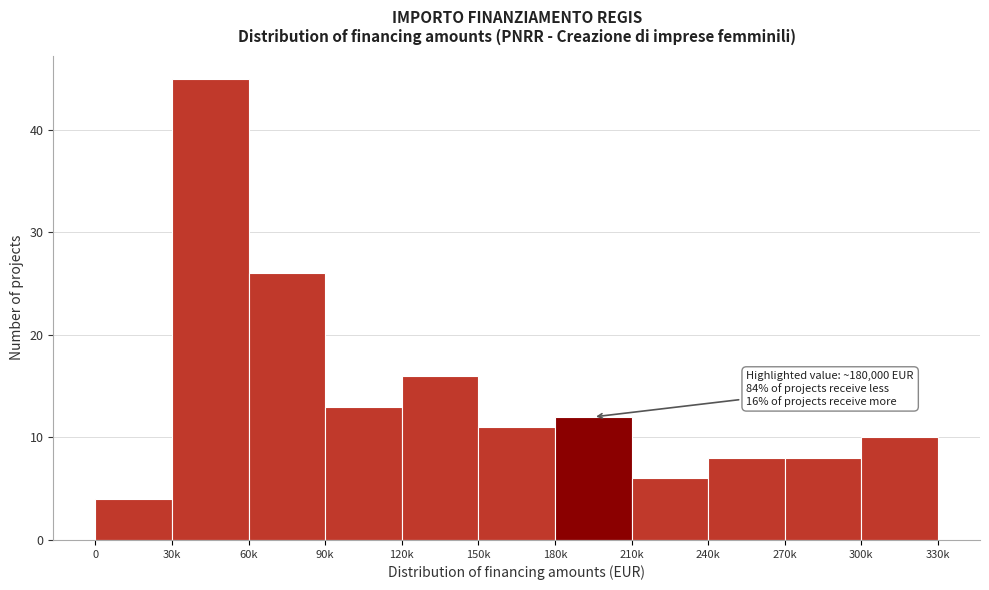

Reading left to right, what are all the values shown in this chart?

0=4	30k=45	60k=26	90k=13	120k=16	150k=11	180k=12	210k=6	240k=8	270k=8	300k=10